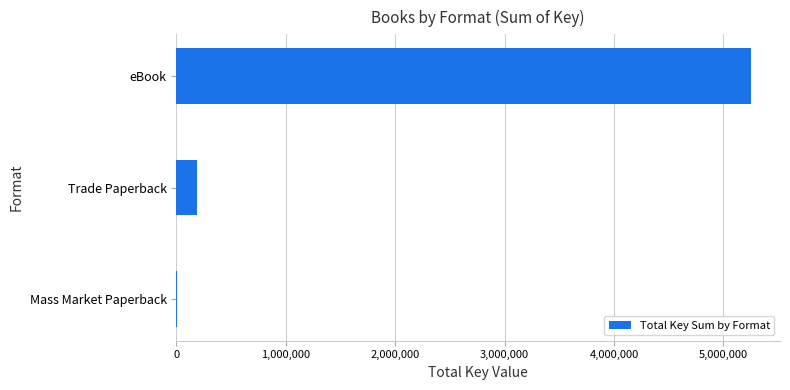

Between eBook and Mass Market Paperback, which is larger?

eBook